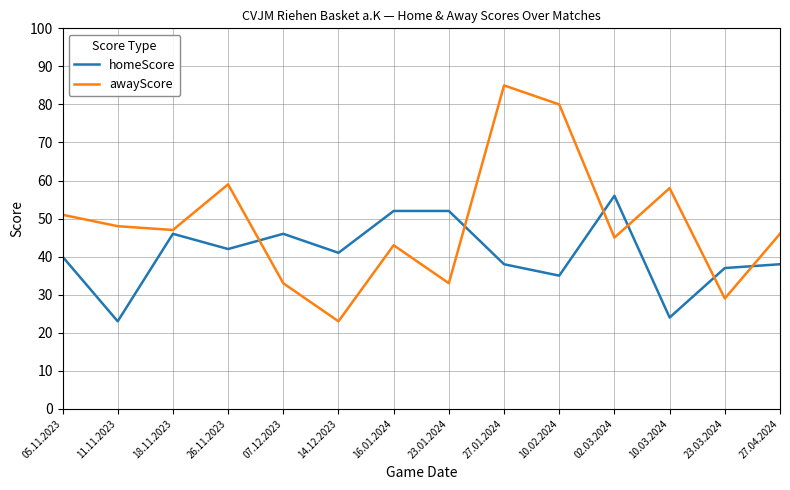

What is the approximate value of awayScore at 26.11.2023?

59